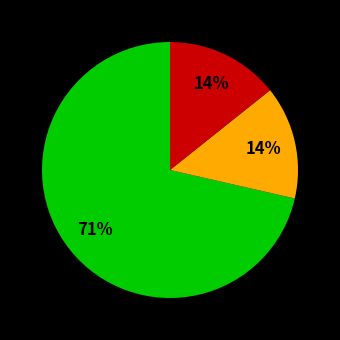

To the nearest percent, what is the average slice percentage?

33%